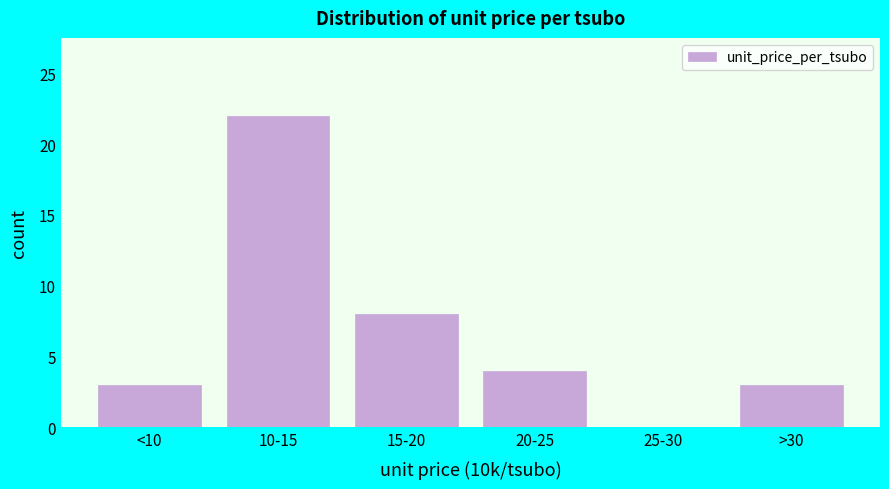

Reading left to right, extract all data points from this chart.

<10=3	10-15=22	15-20=8	20-25=4	25-30=0	>30=3